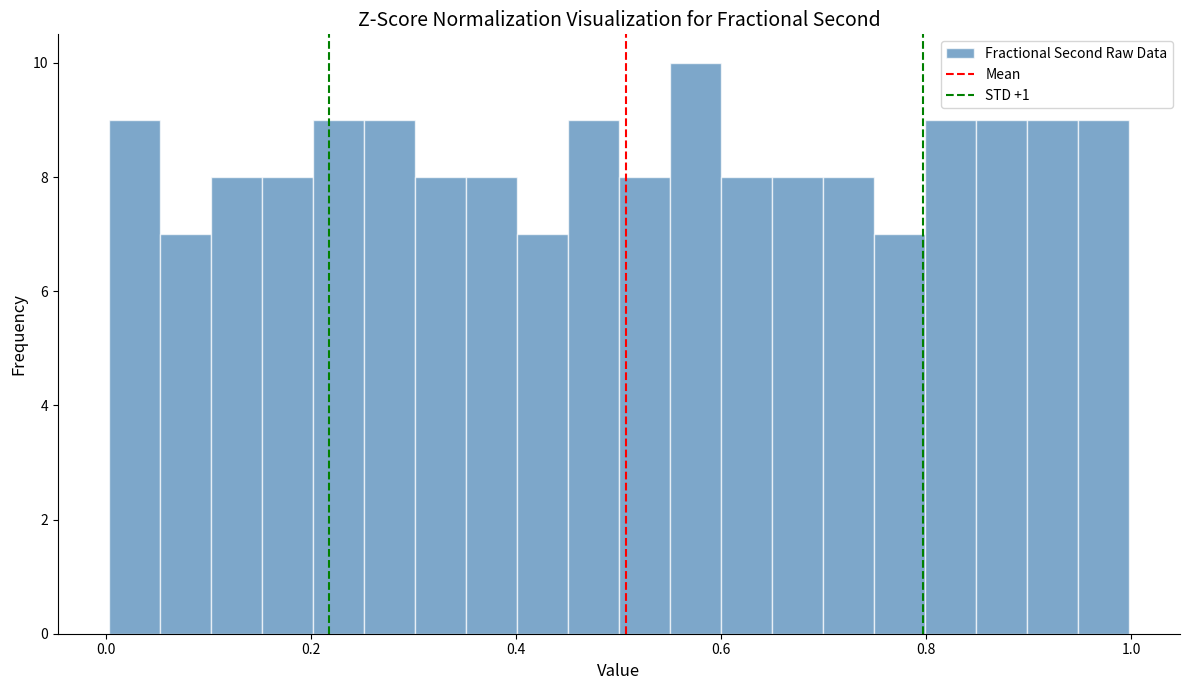

Around what value on the x-axis is the tallest bar? Give the approximate position of its centre, as read against the axis.

0.58